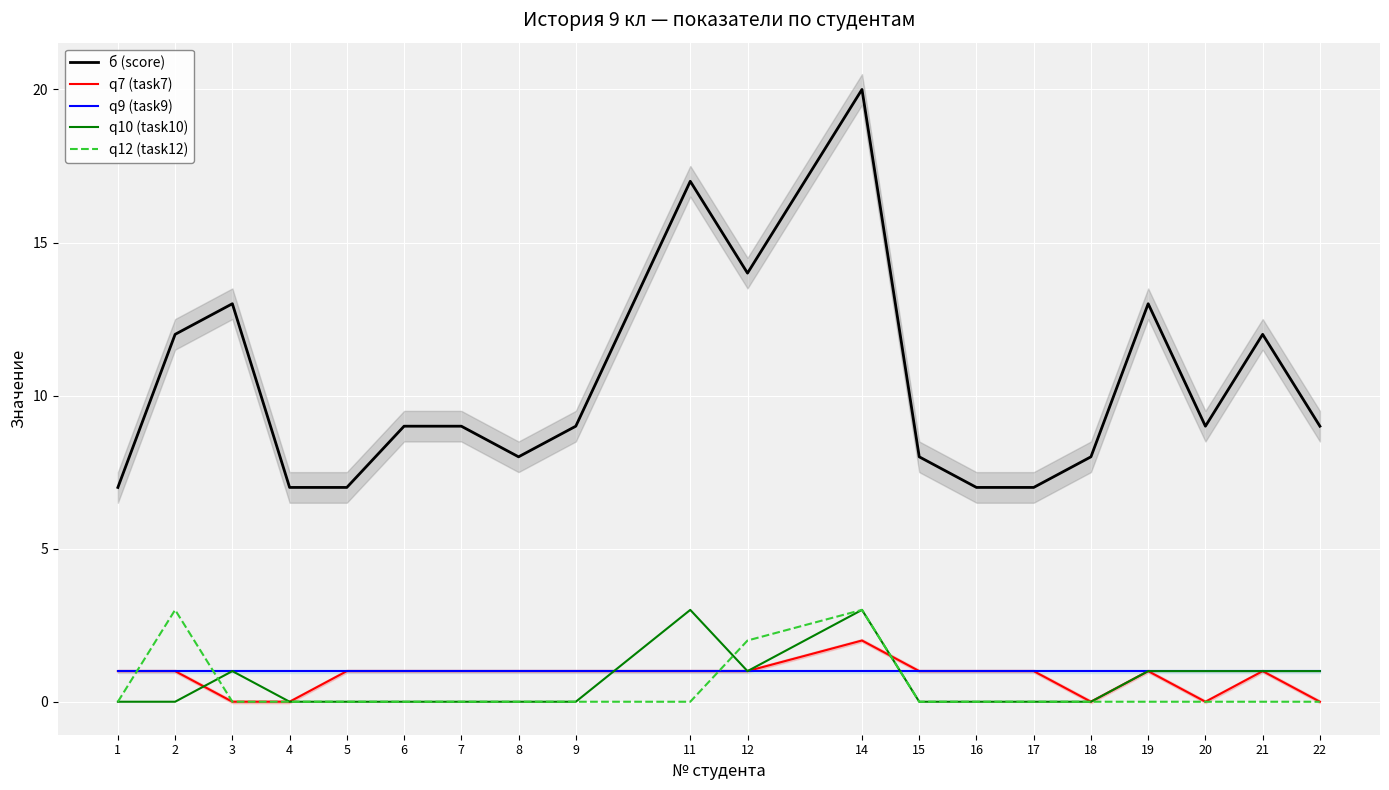

Where do q10 (task10) and q7 (task7) first cross each other?

2 and 3